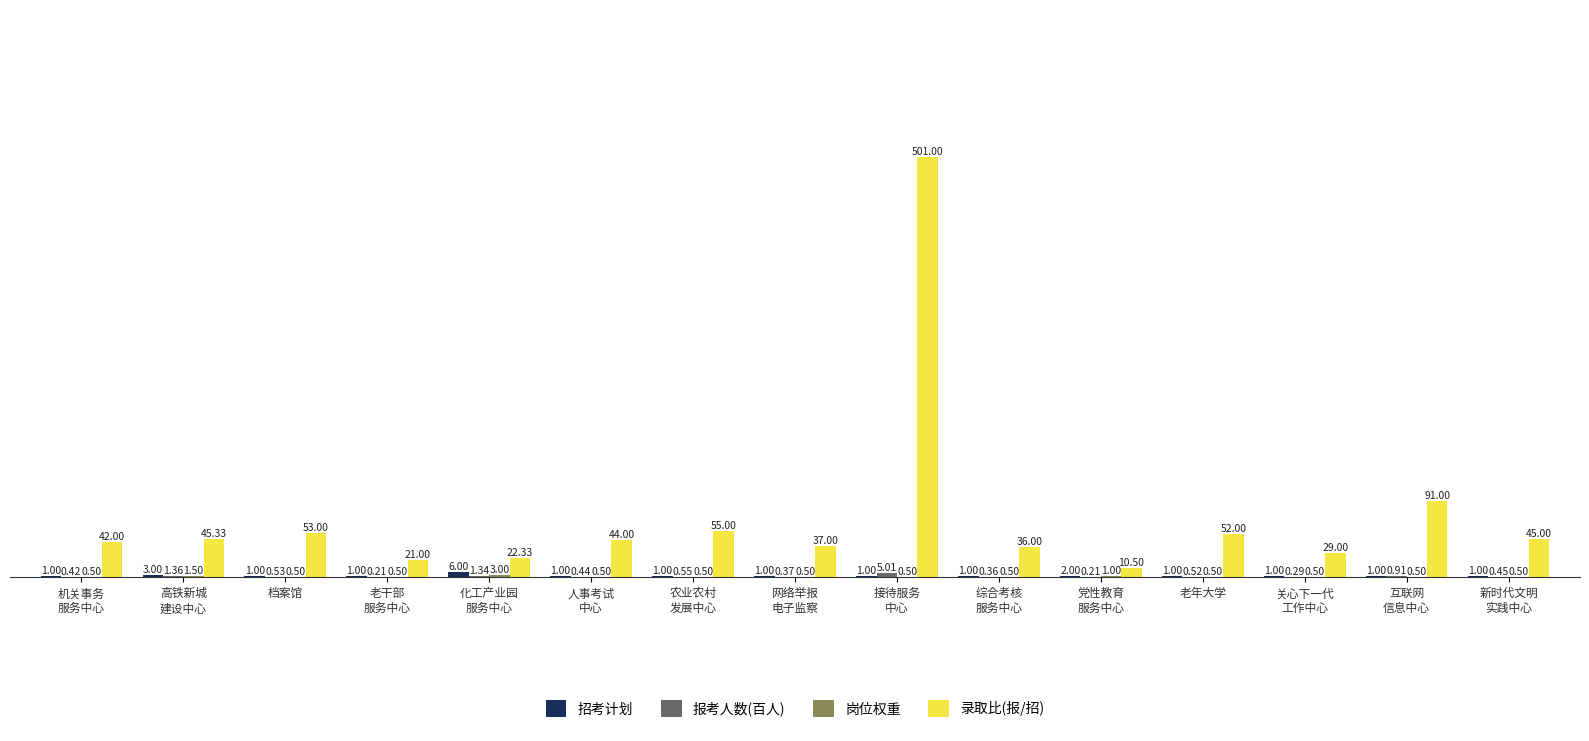

Which series has the largest total across all categories?

录取比(报/招)